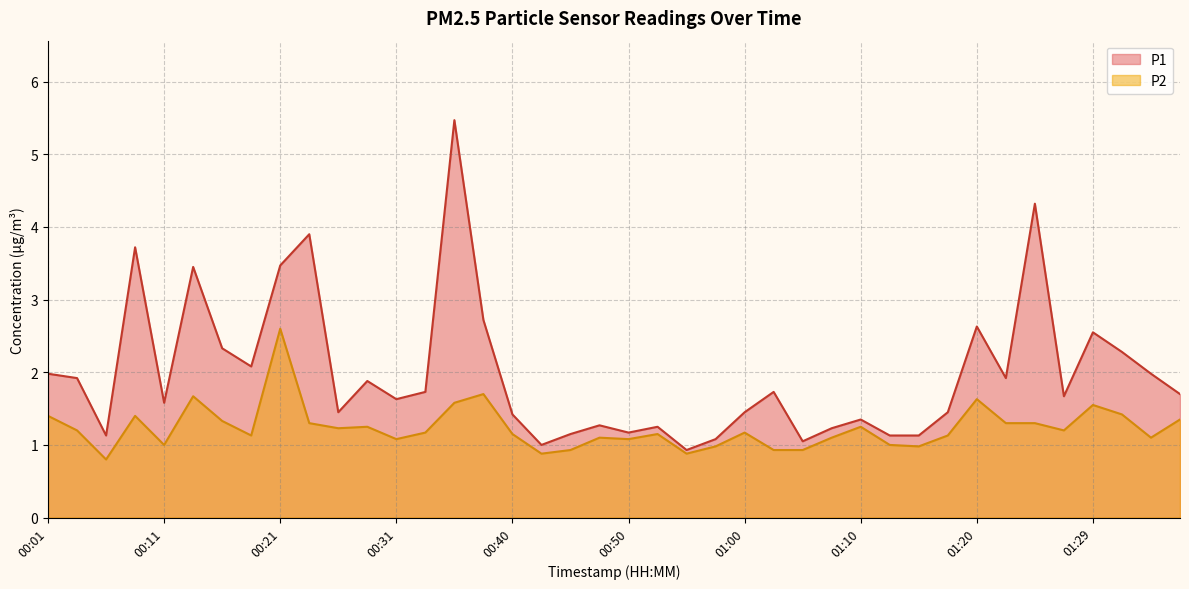

How many interior local valleys does the P1 series have?

11